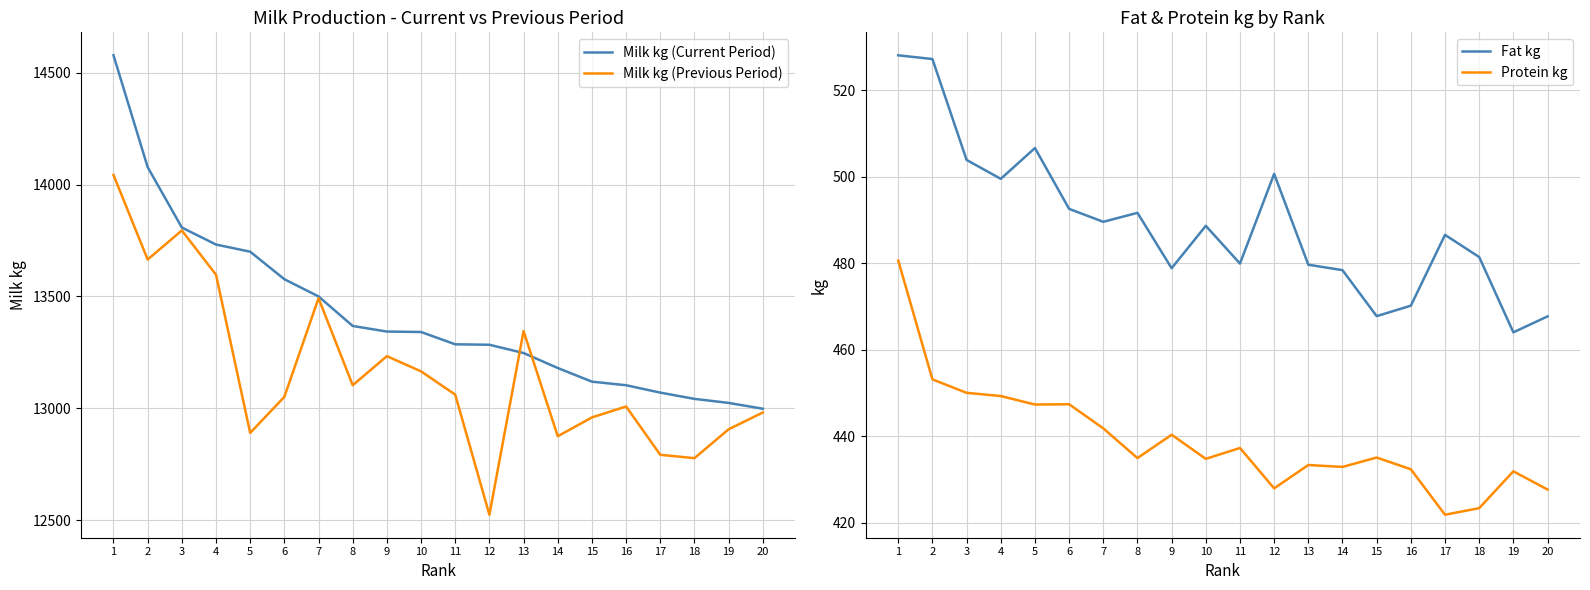

What is the difference between the highest and lowest values at 16?

12670.7